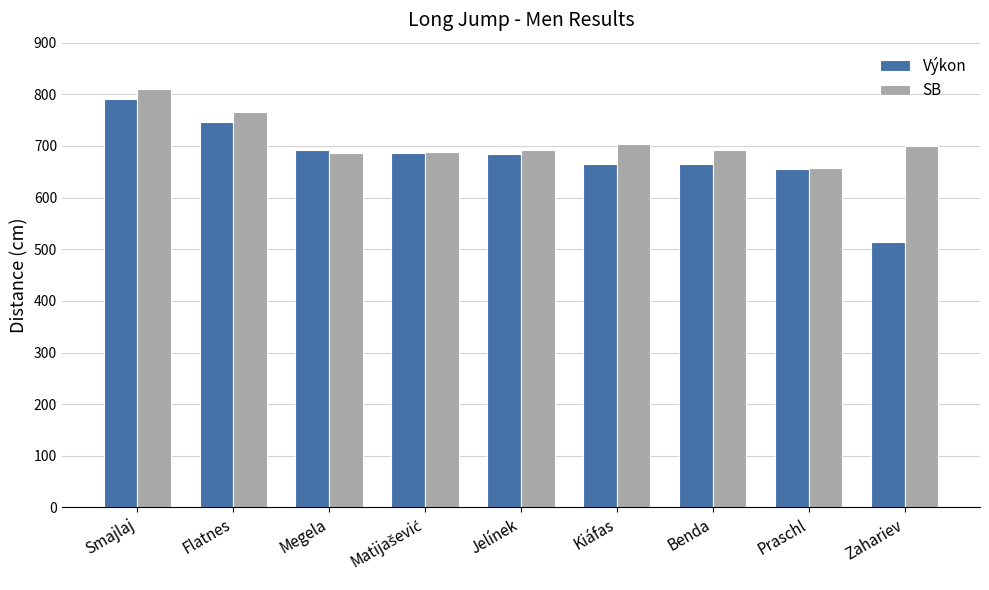

What is the sum of all SB values?

6397